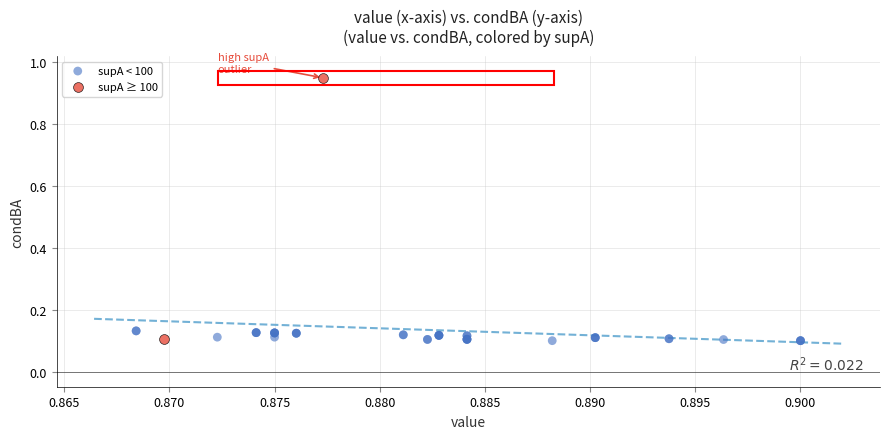

Which series has the largest Y range (max minus min)?

supA ≥ 100